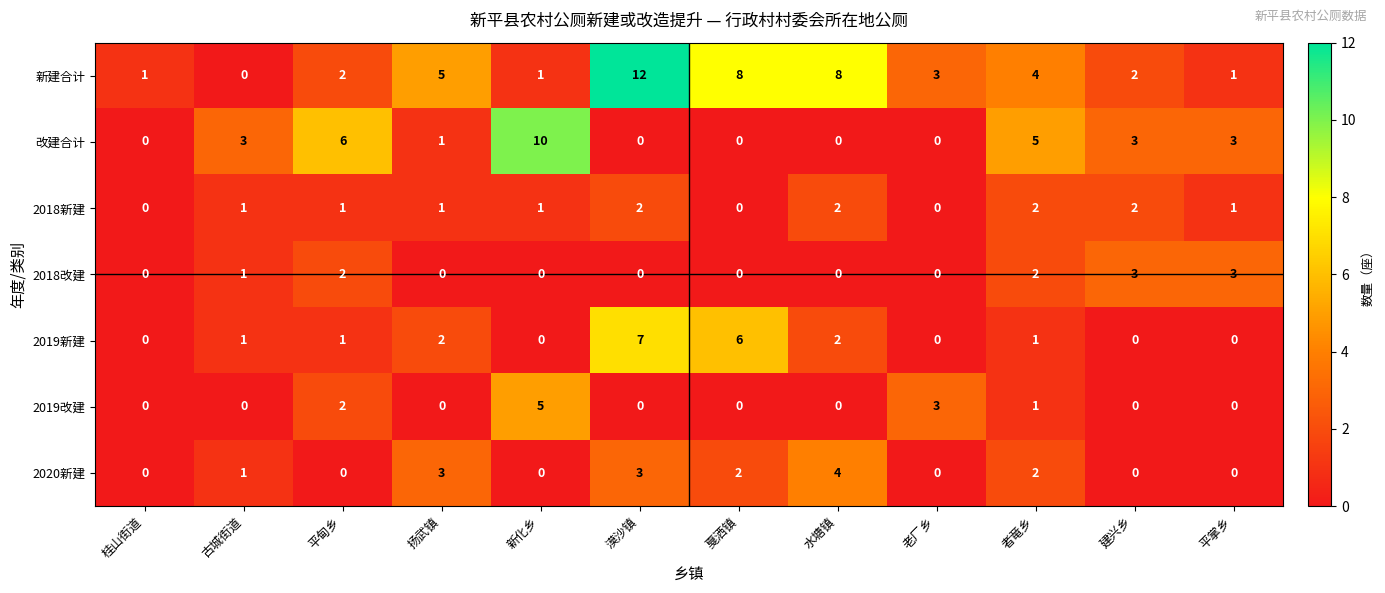

Which series has the largest range (max minus min)?

新建合计